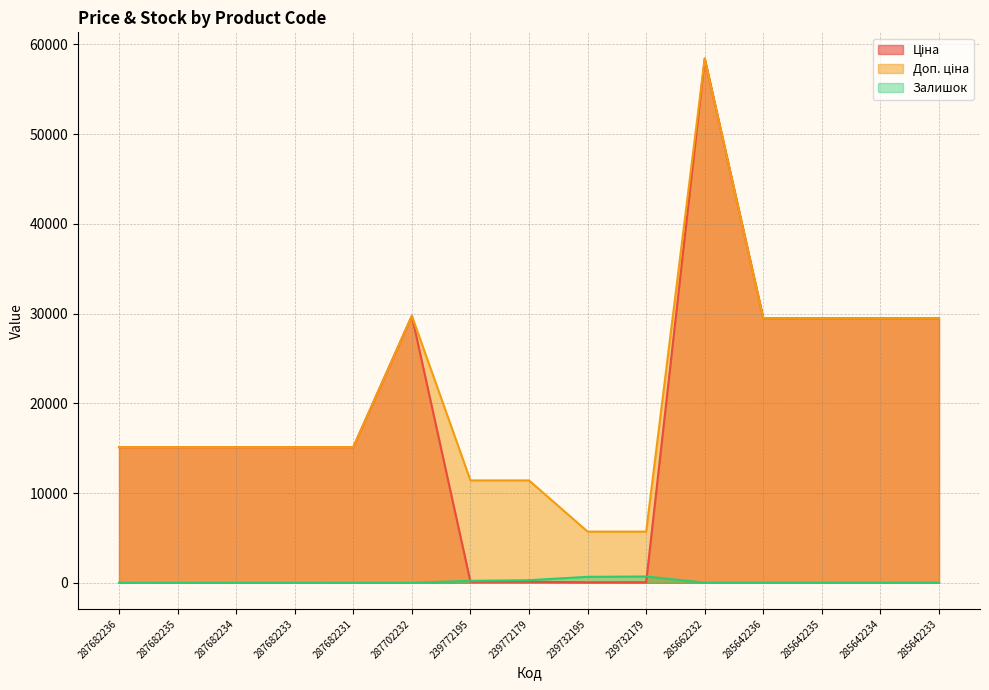

What is the label of the 5th point from the right?

285662232